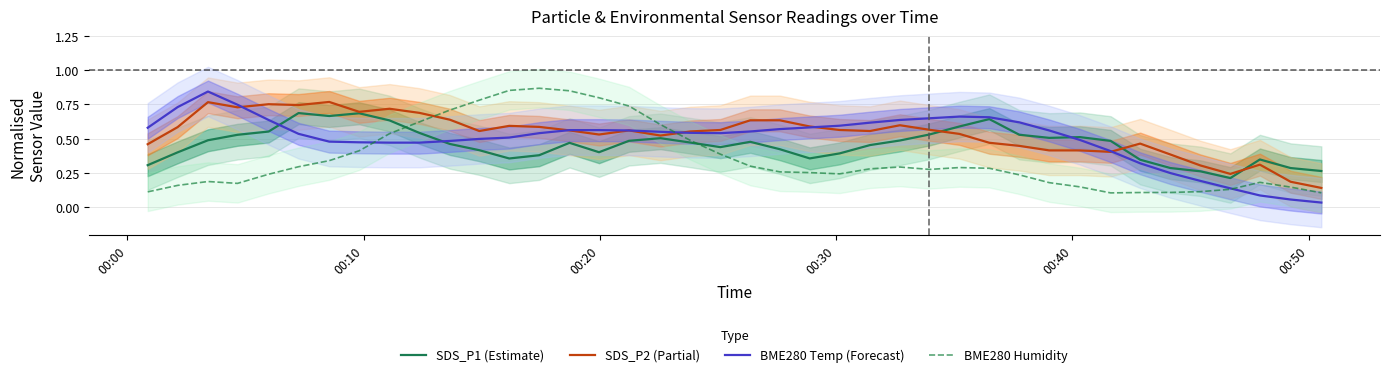

True or false: SDS_P2 (Partial) and BME280 Humidity cross at least once.

True